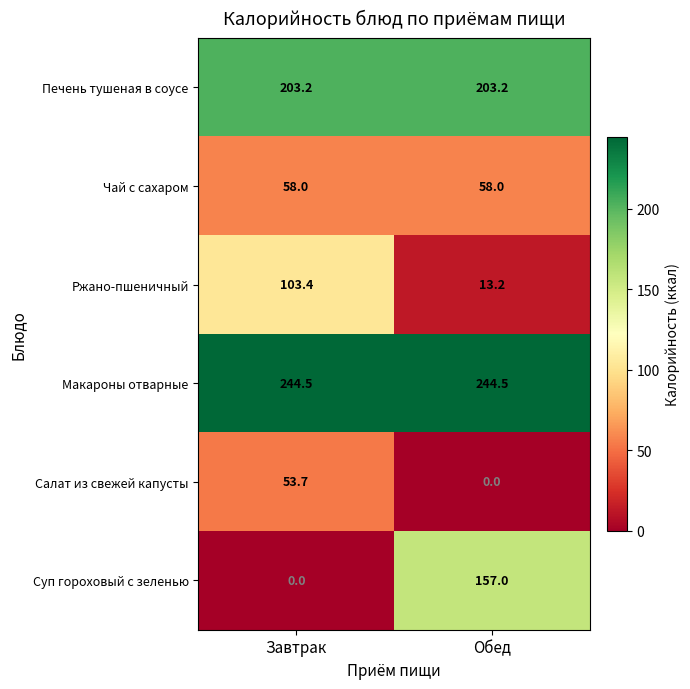

What is the total value across all series at Обед?

675.9